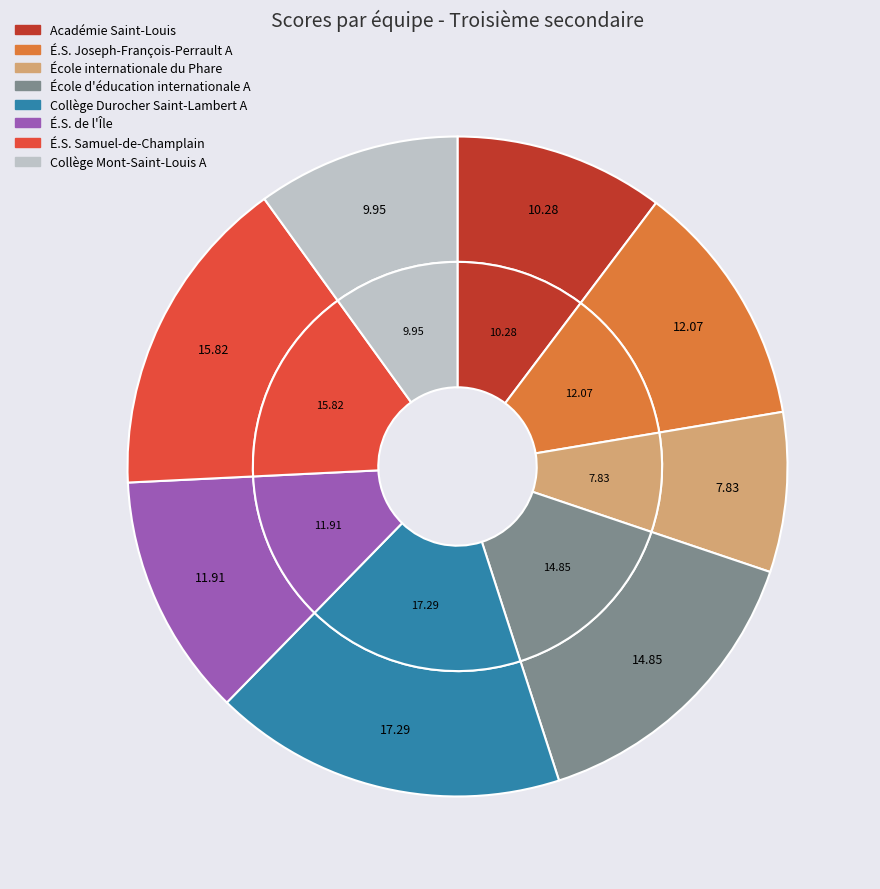

Which category has the smallest portion of the pie?

École internationale du Phare